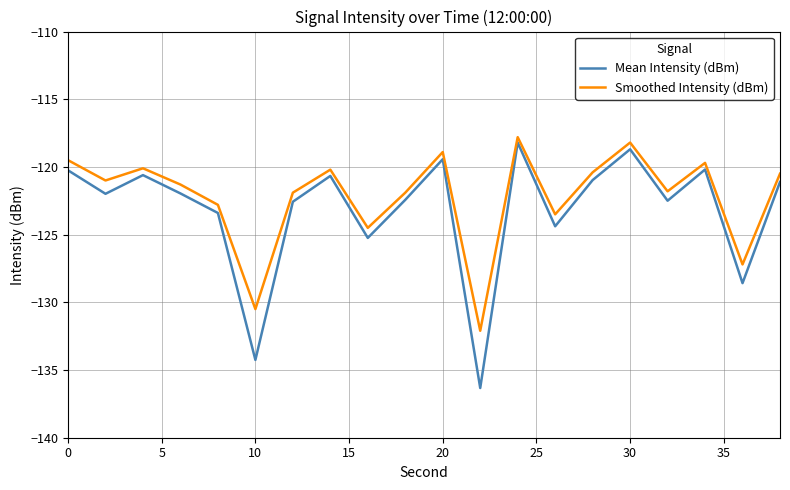

What is the maximum value for Mean Intensity (dBm)?

-118.2